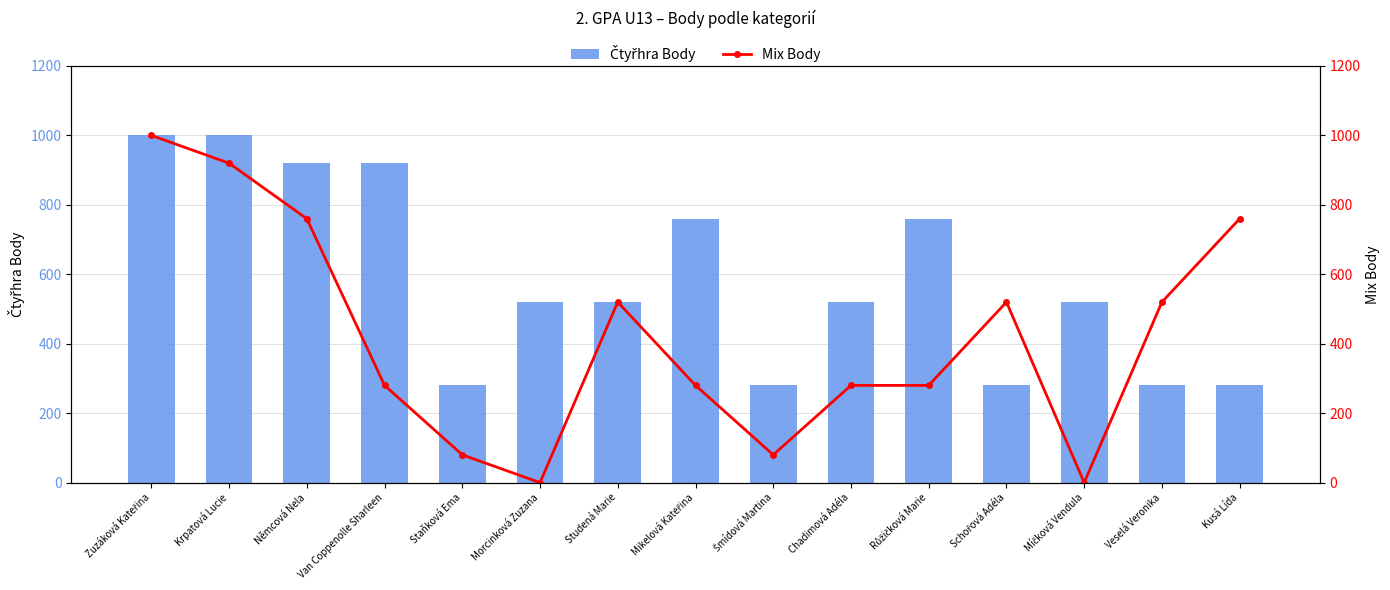

List the series in order of their overall mean, lowest first.

Mix Body, Čtyřhra Body